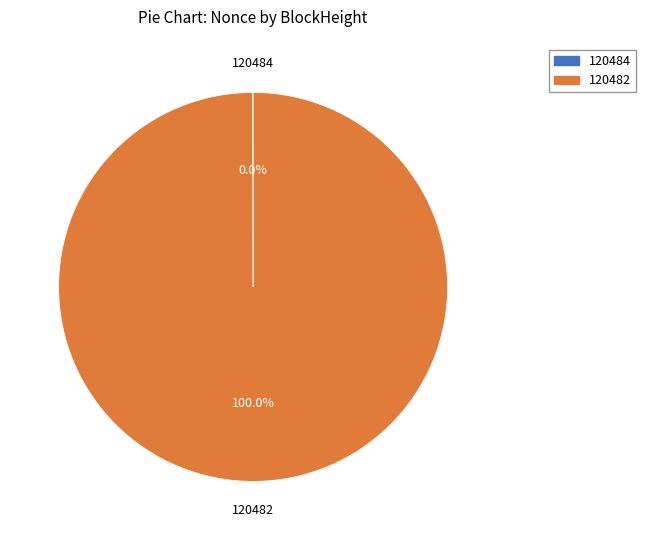

Is it true that 120482 is 85% of the pie?

False